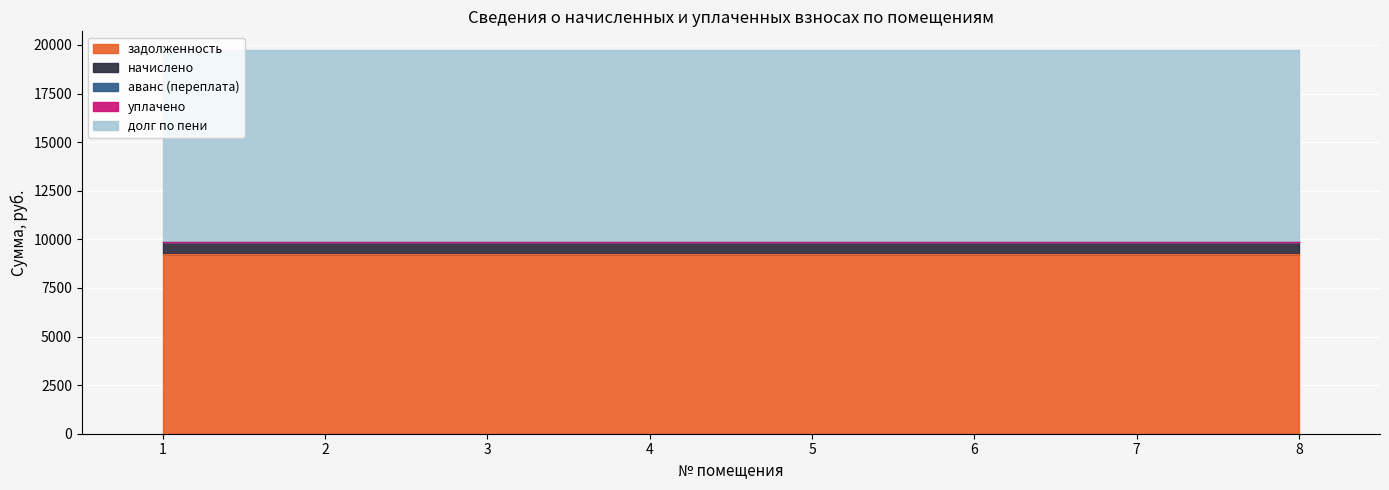

What is the minimum value for долг по пени?

9857.2